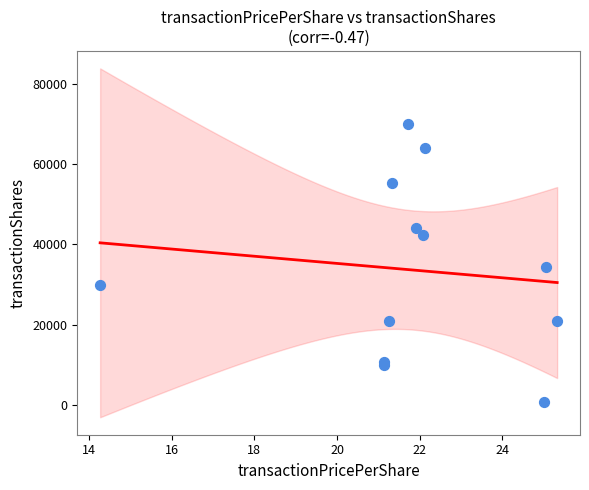

What Y value in the scatter plot is closest to 35333?

34360